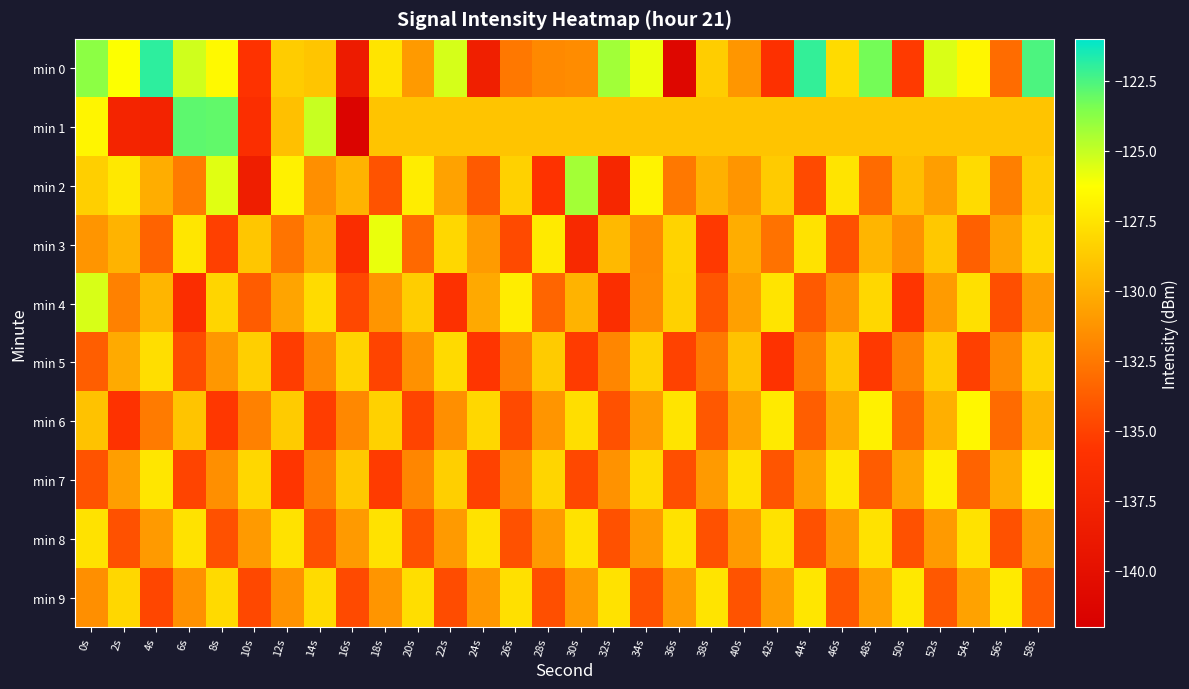

Which has a higher value, 38s or 28s?

38s